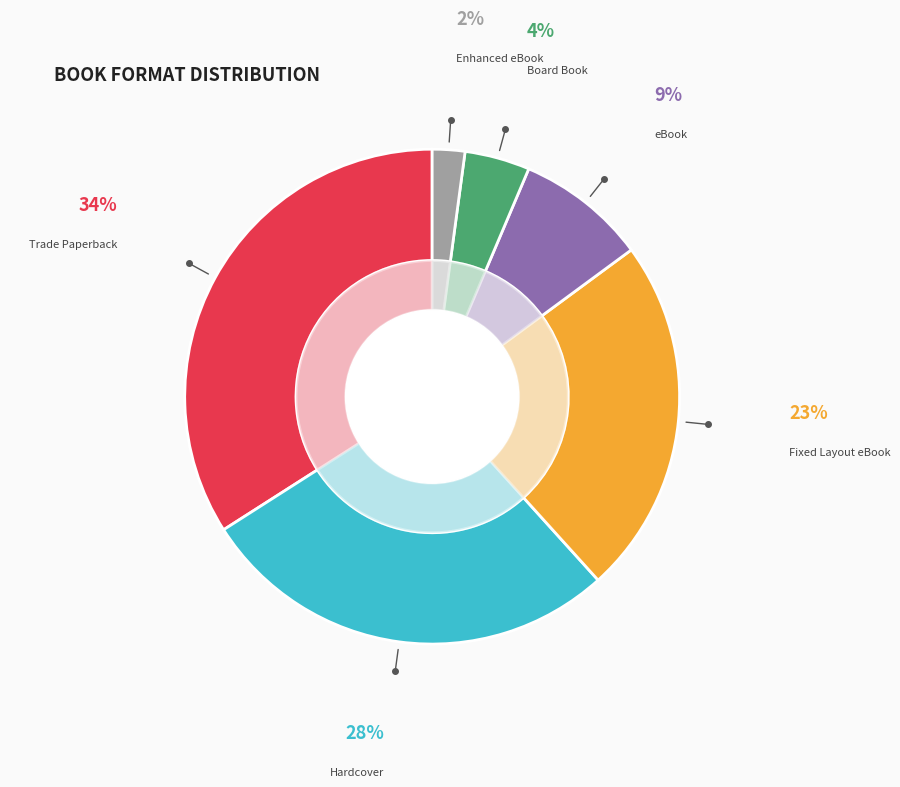

Combined, do Board Book and Enhanced eBook account for over 50%?

No